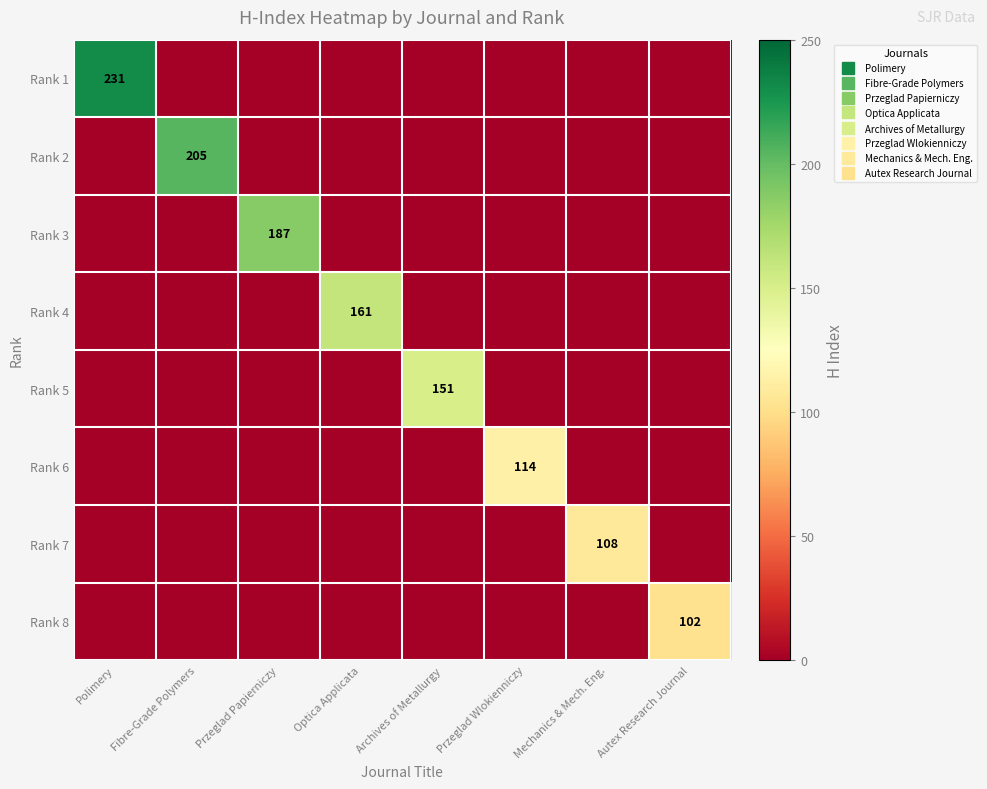

Where is Rank 1 nearest to the value 115?

Fibre-Grade Polymers